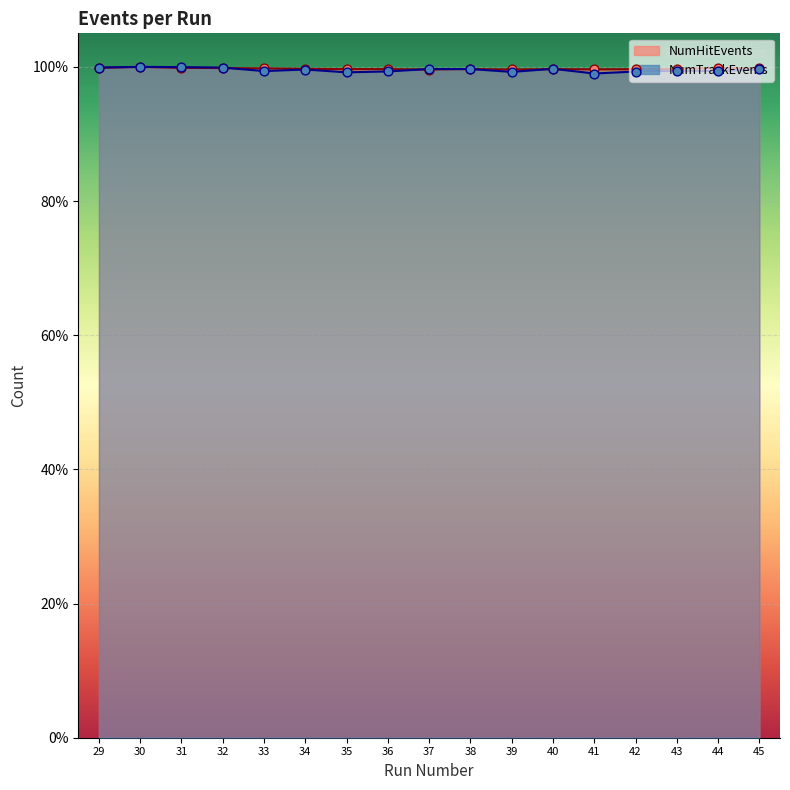

Which series has the widest spread of Y values?

NumTrackEvents